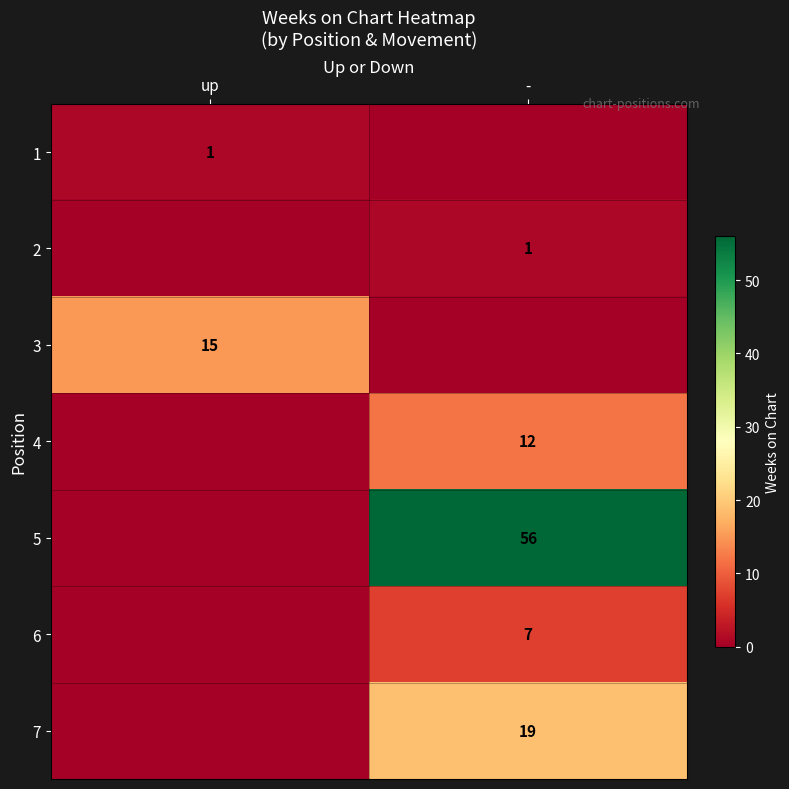

Is it true that 6 equals 2 at -?

False